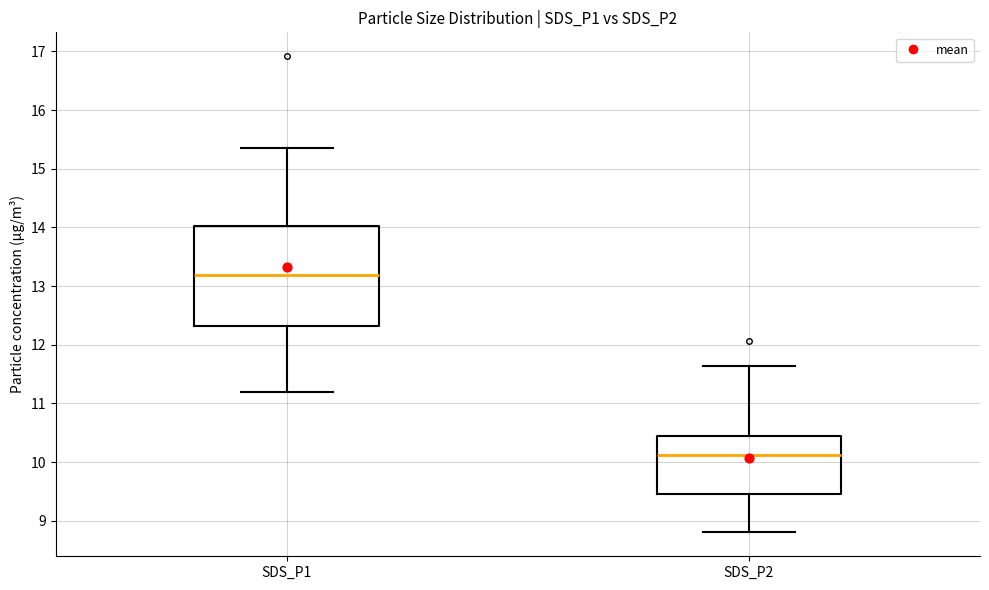

Reading left to right, read every box against the y-axis: the position of its median line, the range the box covers, and the ends of its whiskers. The values are not printed on the chart, so give them approximately, as read against the axis.

SDS_P1: median 13.2, box 12.3 to 14.0, whiskers 11.2 to 15.4
SDS_P2: median 10.1, box 9.5 to 10.4, whiskers 8.8 to 11.6